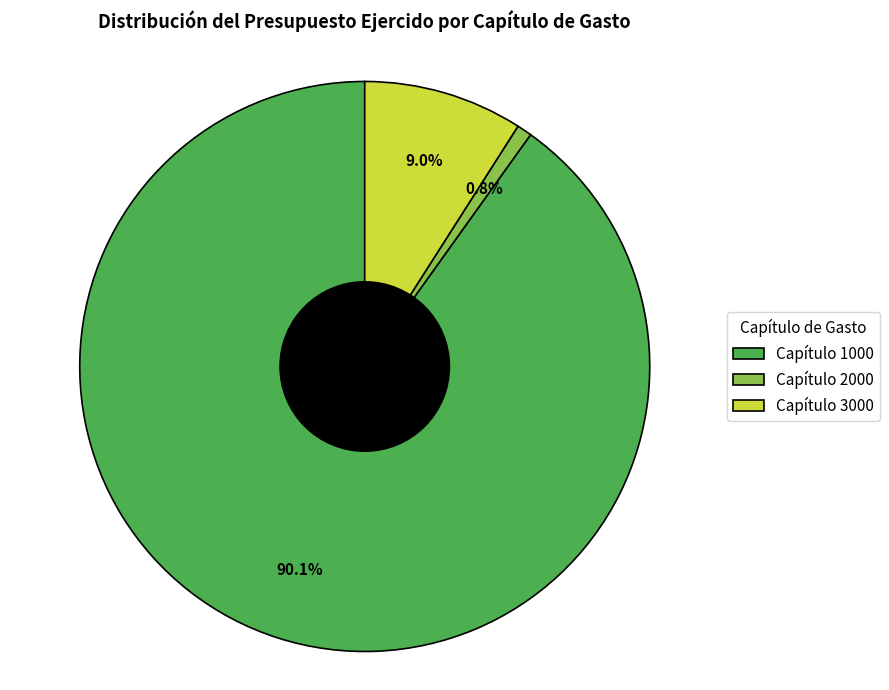

Is there any slice that represents more than half of the pie?

Yes